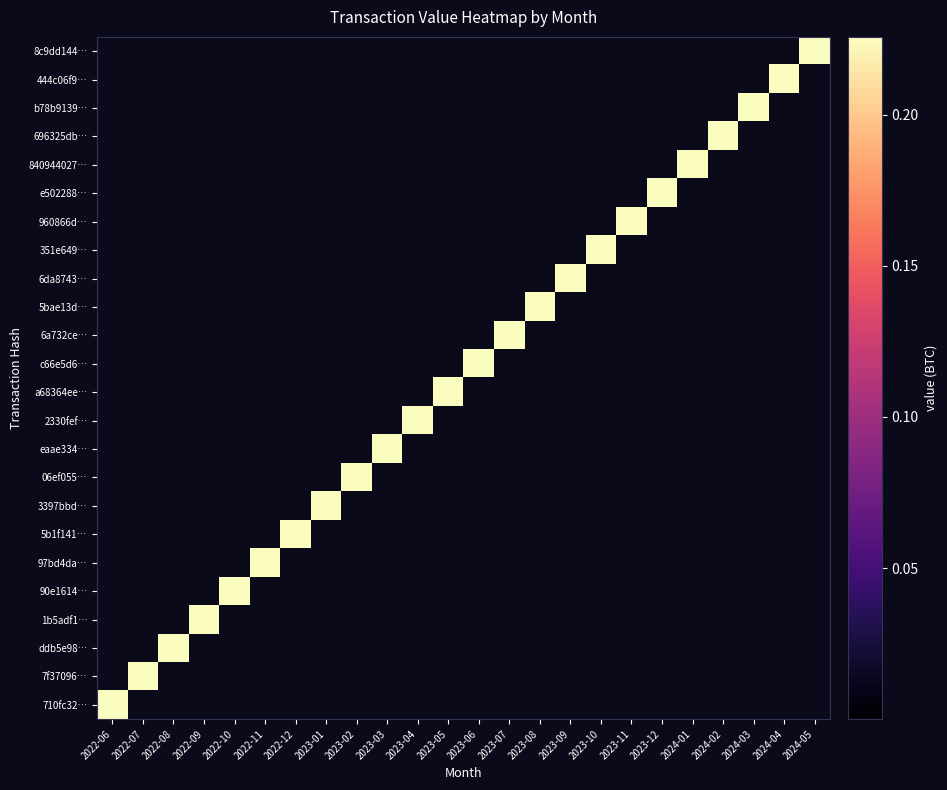

Which has a higher value, 2022-09 or 2022-11?

2022-09